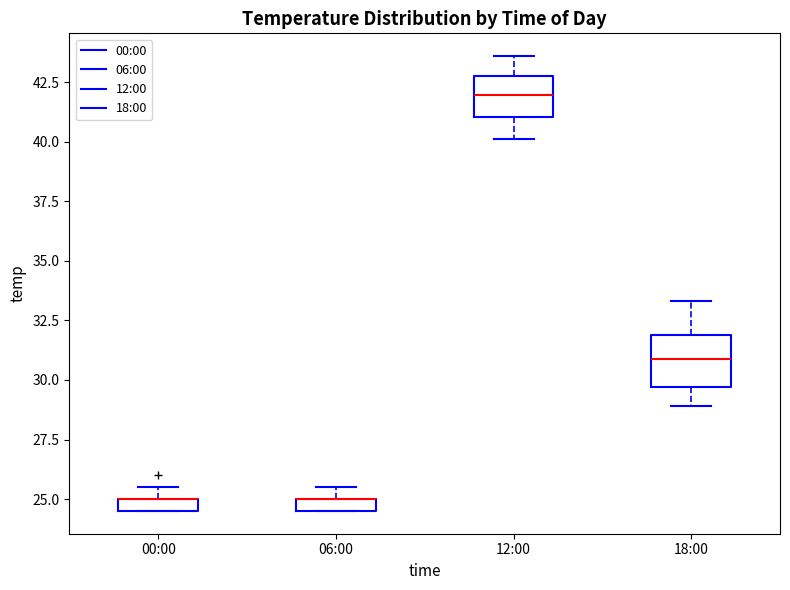

Where is the upper edge of the box for 00:00 on the y-axis? The values are not printed on the chart, so give them approximately, as read against the axis.

25.0